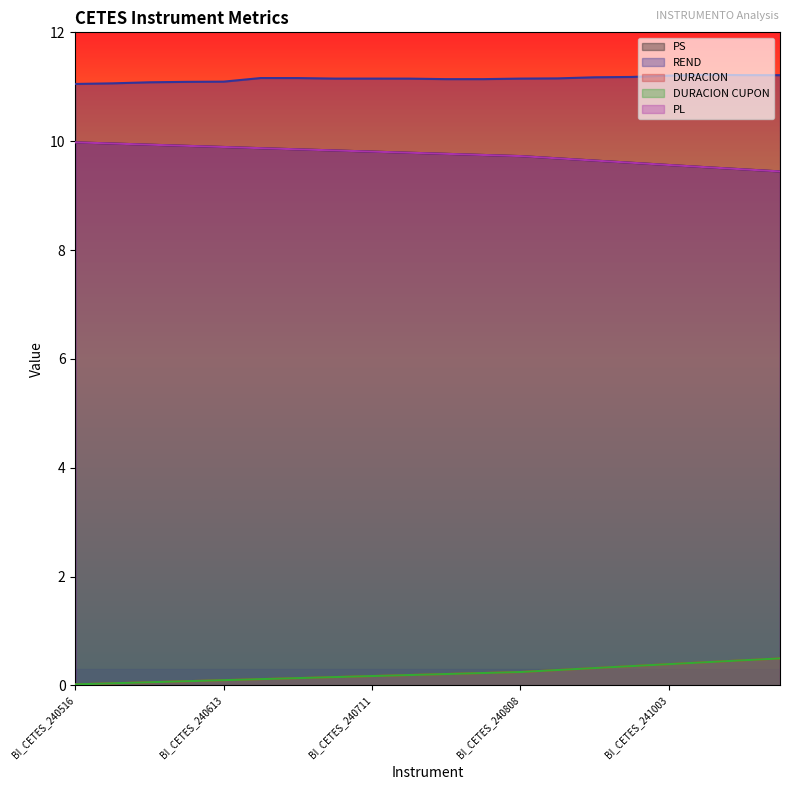

The REND series shows 16.9 at BI_CETES_241017. True or false?

False